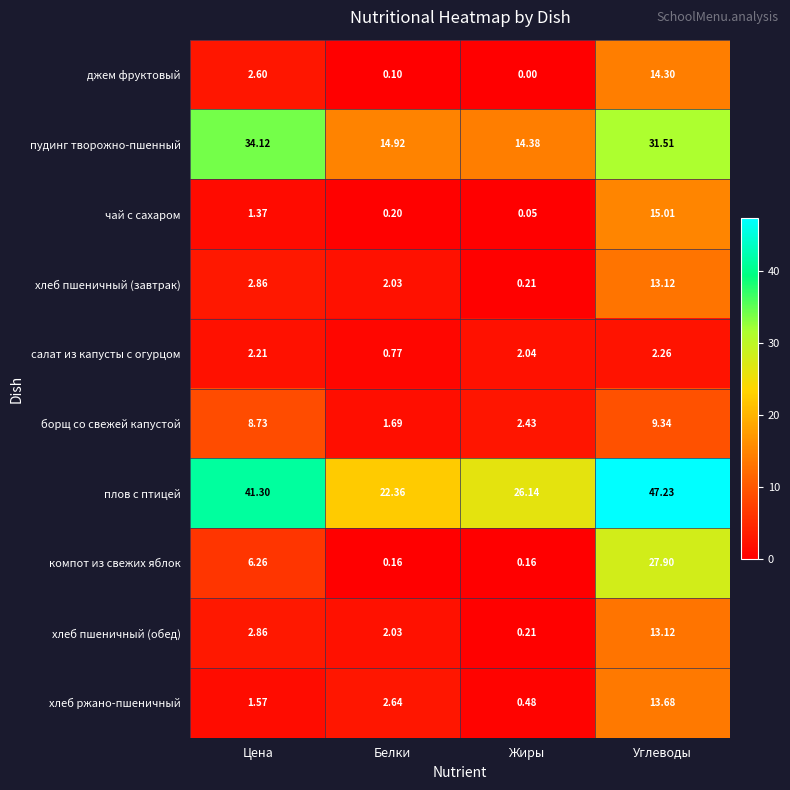

Which series has the largest total across all categories?

плов с птицей